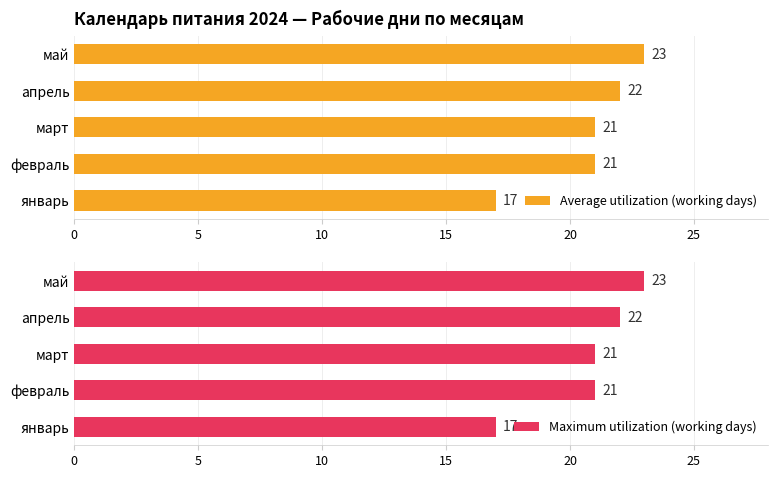

List the series in order of their peak value, lowest first.

Average utilization (working days), Maximum utilization (working days)